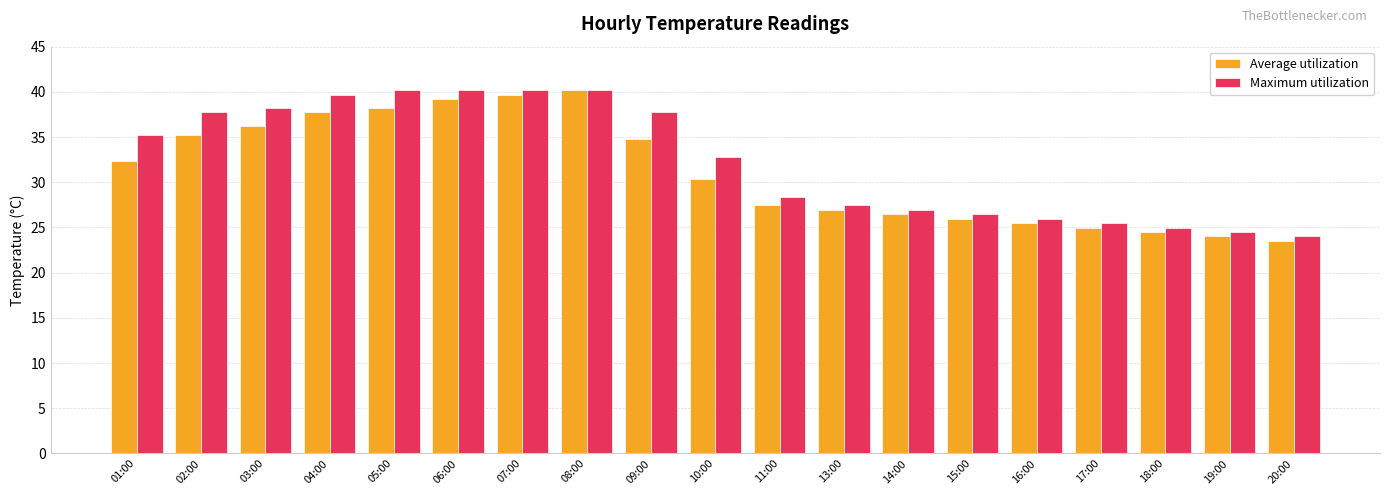

Which series has the largest range (max minus min)?

Average utilization